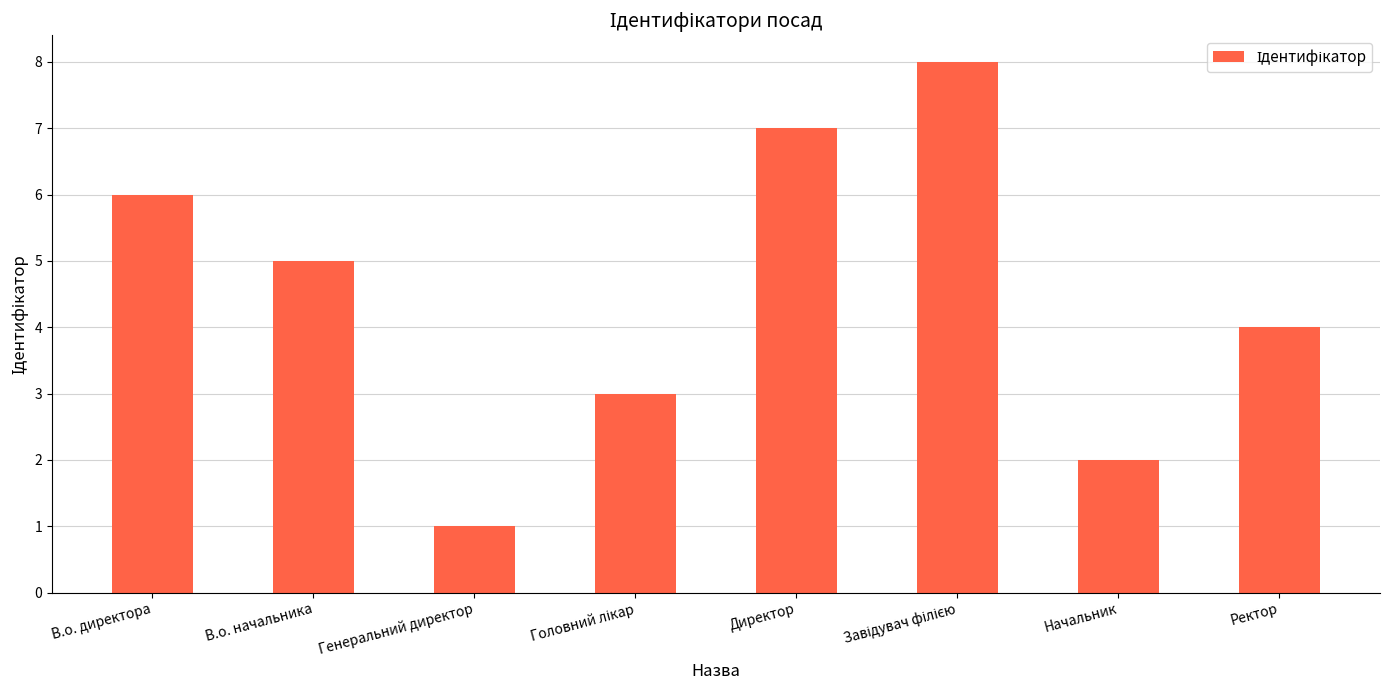

What is the label of the 7th bar from the right?

В.о. начальника